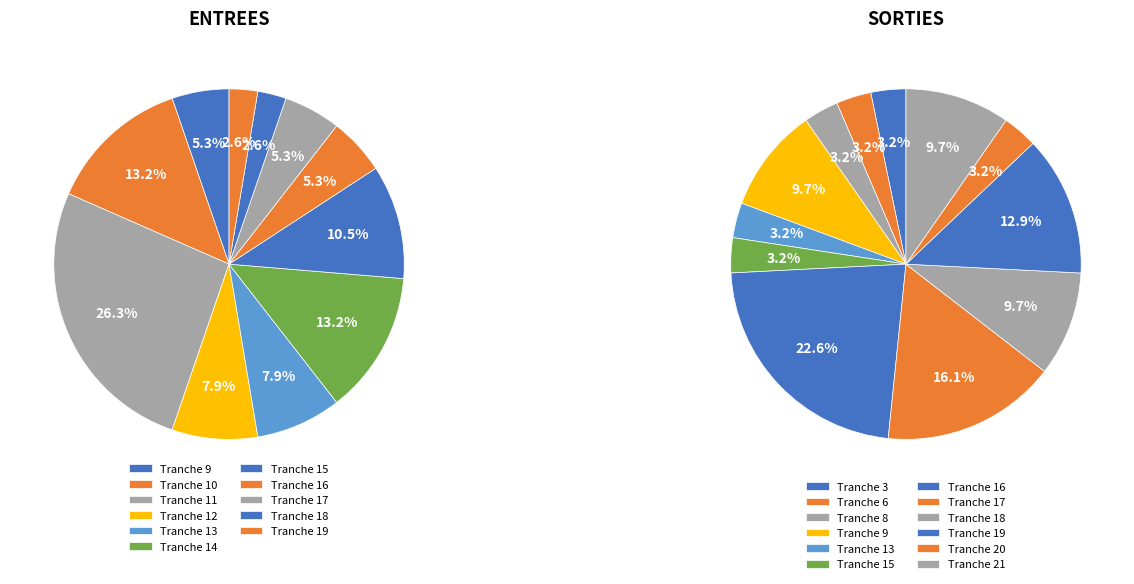

Is there a majority slice in this chart?

No